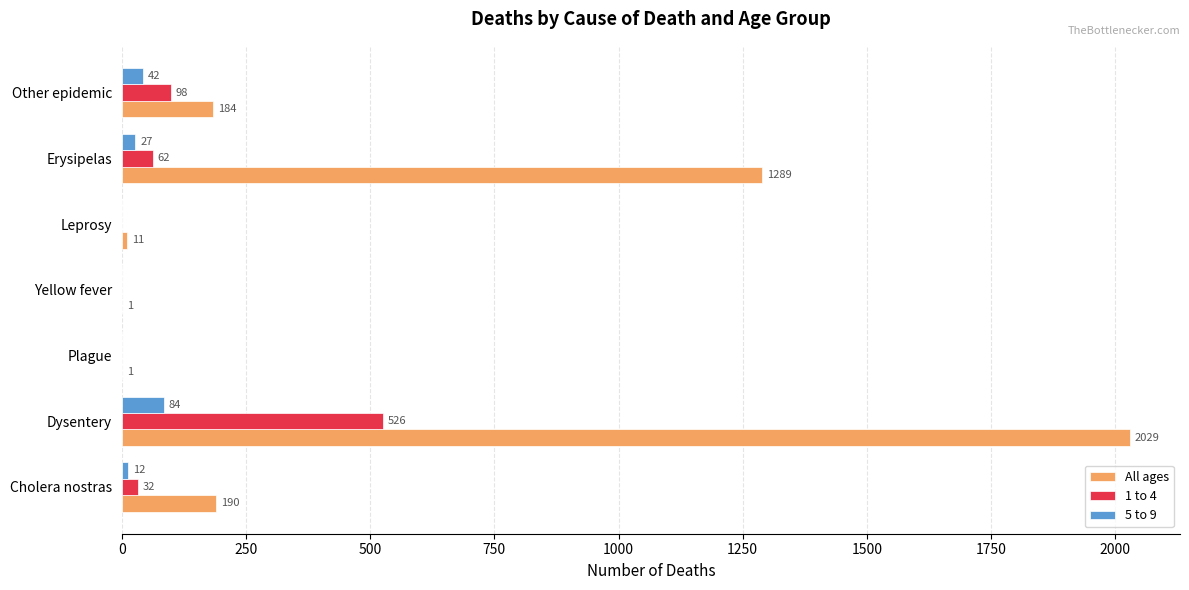

At which category is the sum across all series the highest?

Dysentery